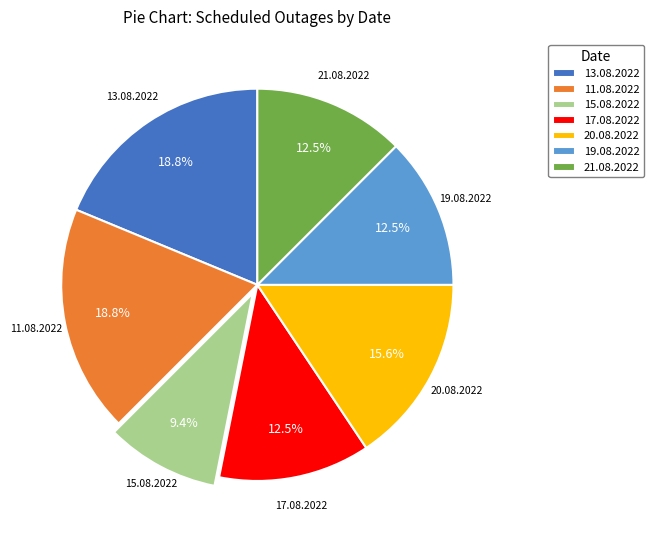

Approximately how many times larger is the value at 11.08.2022 compared to 17.08.2022?

1.5